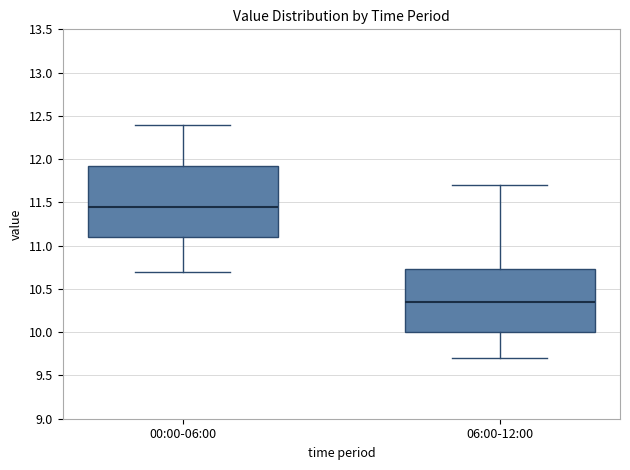

Which box is the tallest, from its lower edge to its upper edge?

00:00-06:00